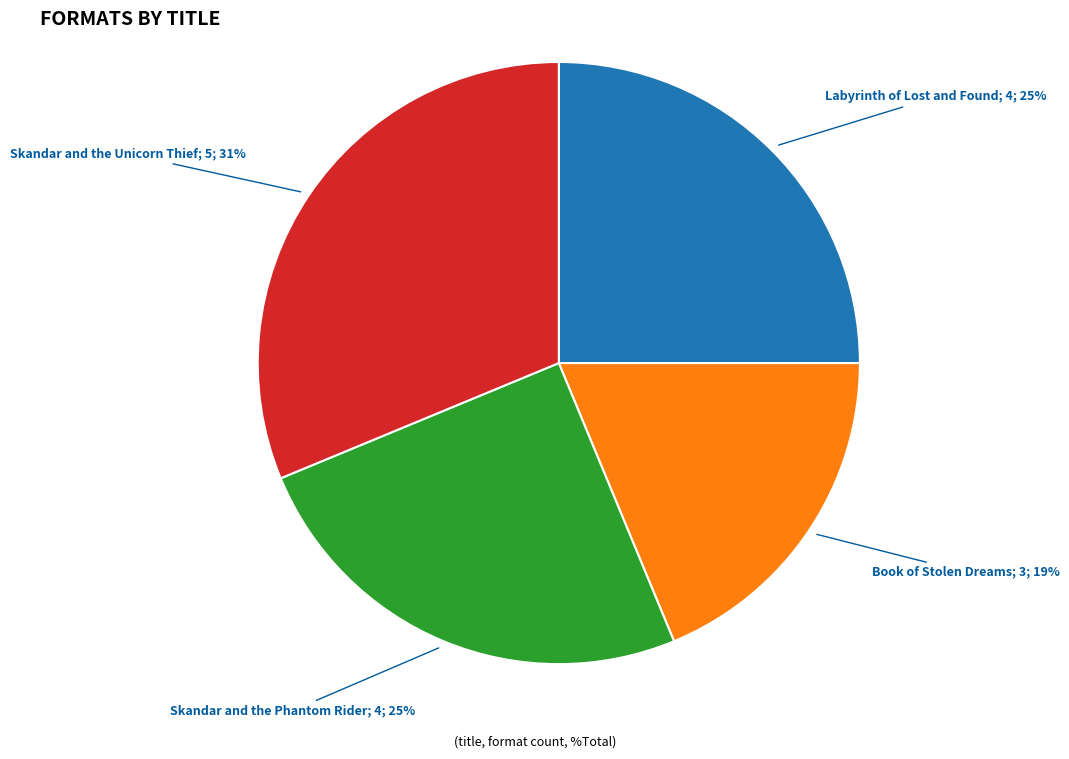

To the nearest percent, what is the average slice percentage?

25%